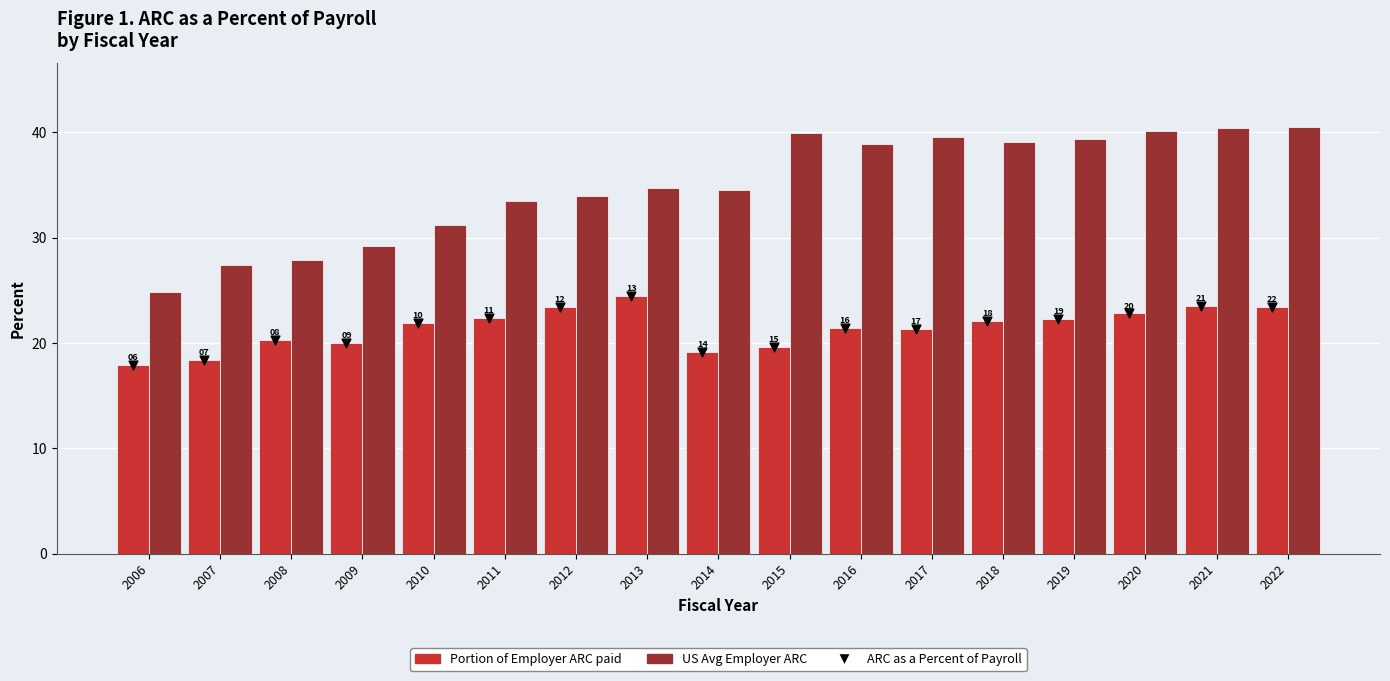

Which series contains the lowest Y value?

Portion of Employer ARC paid